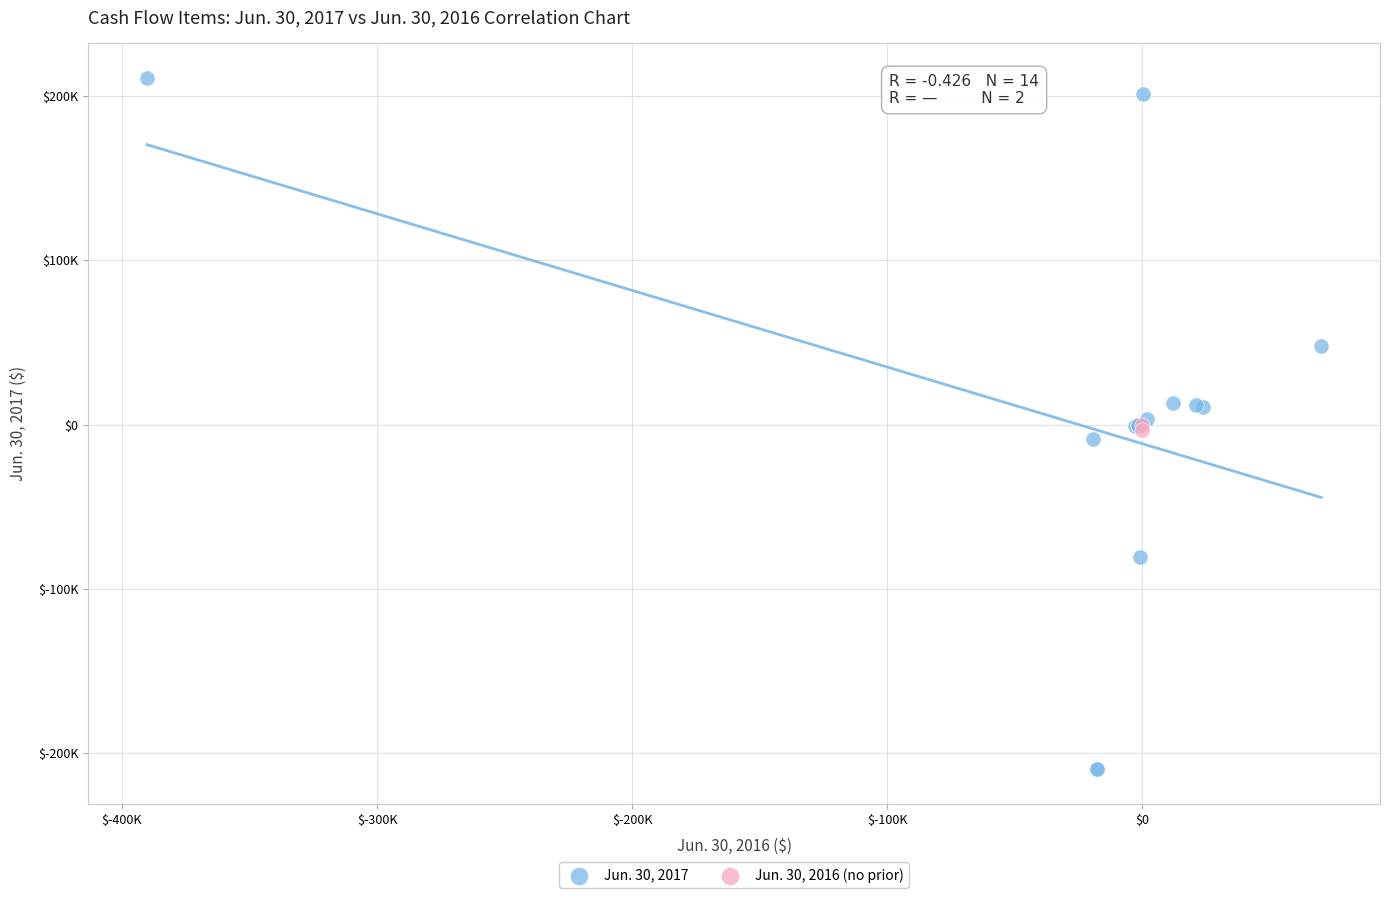

Which series has the widest spread of Y values?

Jun. 30, 2017